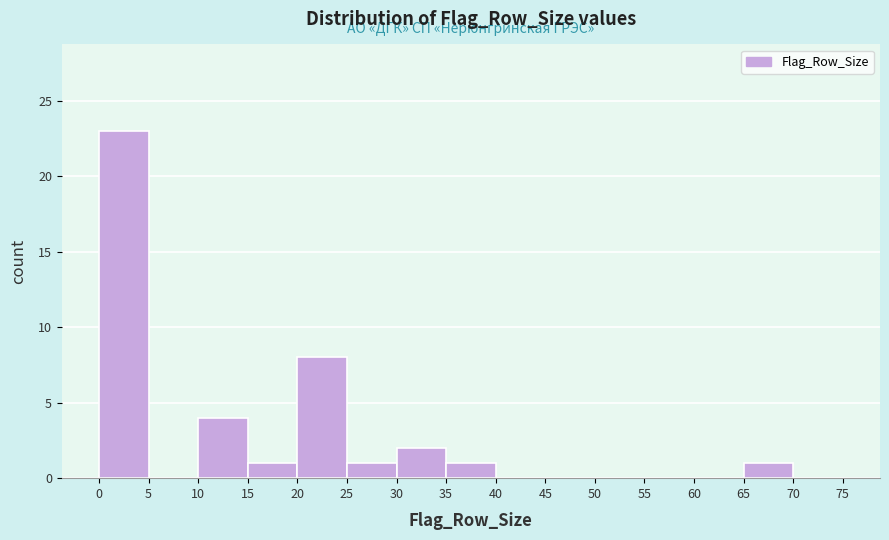

Over which range of the x-axis is the bar tallest?

0 to 5